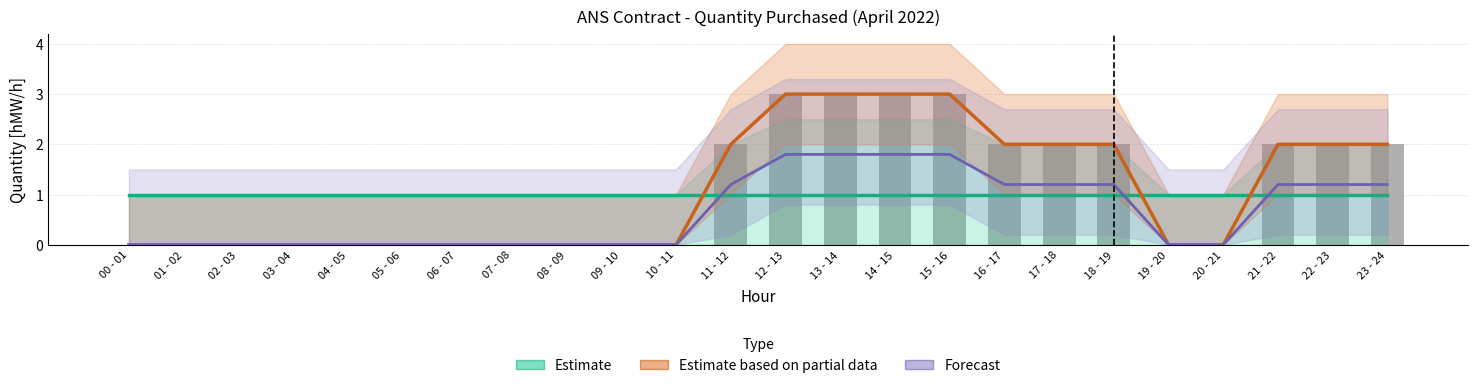

At which label does Forecast reach its minimum?

00 - 01